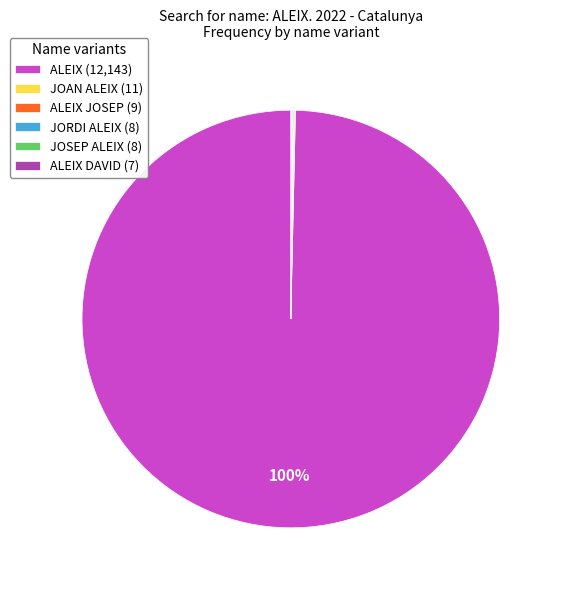

What percentage is the ALEIX (12,143) slice, to the nearest percent?

100%